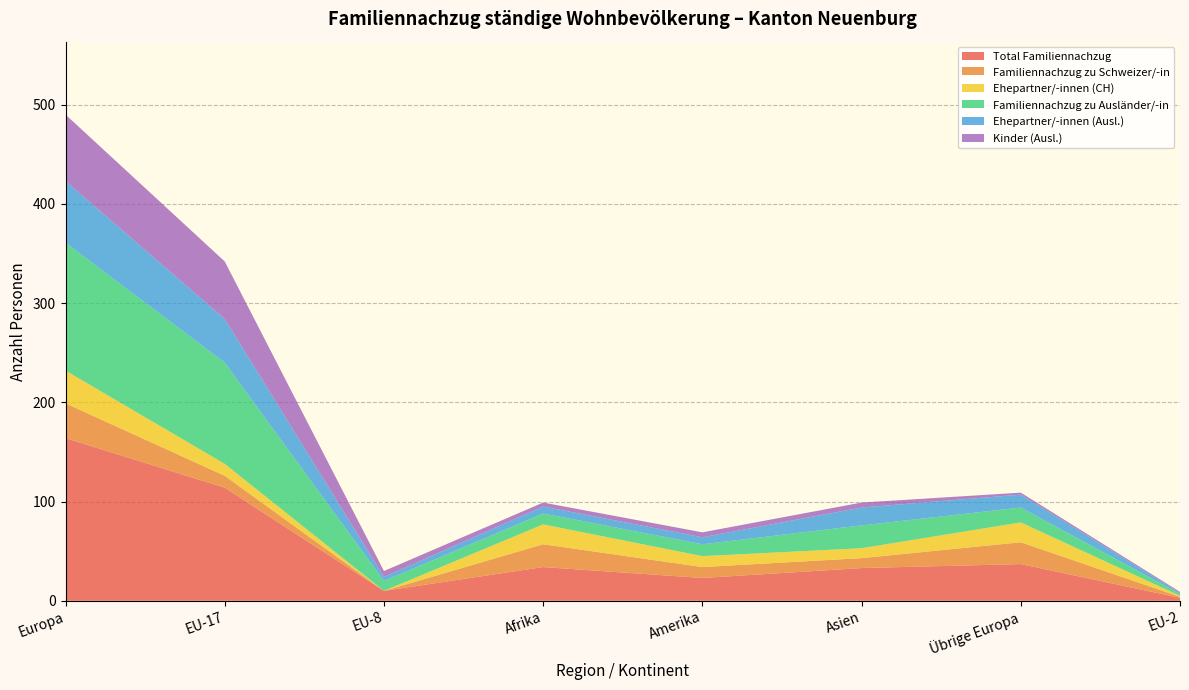

Reading right to left, list all the values displayed in this chart.

Total Familiennachzug: EU-2=3	Übrige Europa=37	Asien=33	Amerika=23	Afrika=34	EU-8=10	EU-17=114	Europa=164
Familiennachzug zu Schweizer/-in: EU-2=1	Übrige Europa=22	Asien=10	Amerika=11	Afrika=23	EU-8=0	EU-17=12	Europa=35
Ehepartner/-innen (CH): EU-2=1	Übrige Europa=20	Asien=10	Amerika=11	Afrika=20	EU-8=0	EU-17=12	Europa=33
Familiennachzug zu Ausländer/-in: EU-2=2	Übrige Europa=15	Asien=23	Amerika=12	Afrika=11	EU-8=10	EU-17=102	Europa=129
Ehepartner/-innen (Ausl.): EU-2=1	Übrige Europa=13	Asien=18	Amerika=7	Afrika=7	EU-8=4	EU-17=44	Europa=62
Kinder (Ausl.): EU-2=1	Übrige Europa=2	Asien=5	Amerika=5	Afrika=4	EU-8=6	EU-17=58	Europa=67